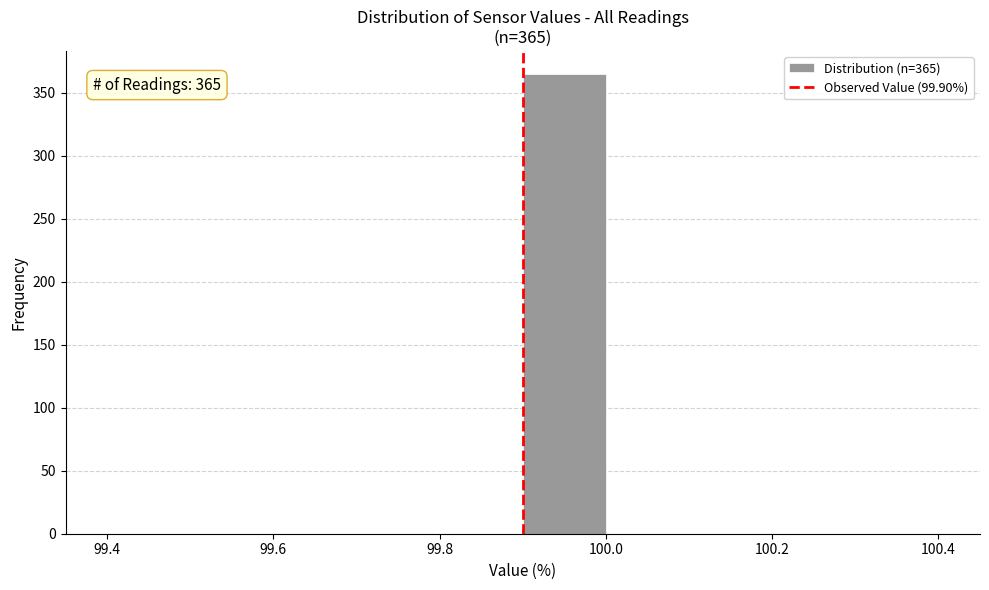

Over which range of the x-axis is the bar tallest?

99.9 to 100.0